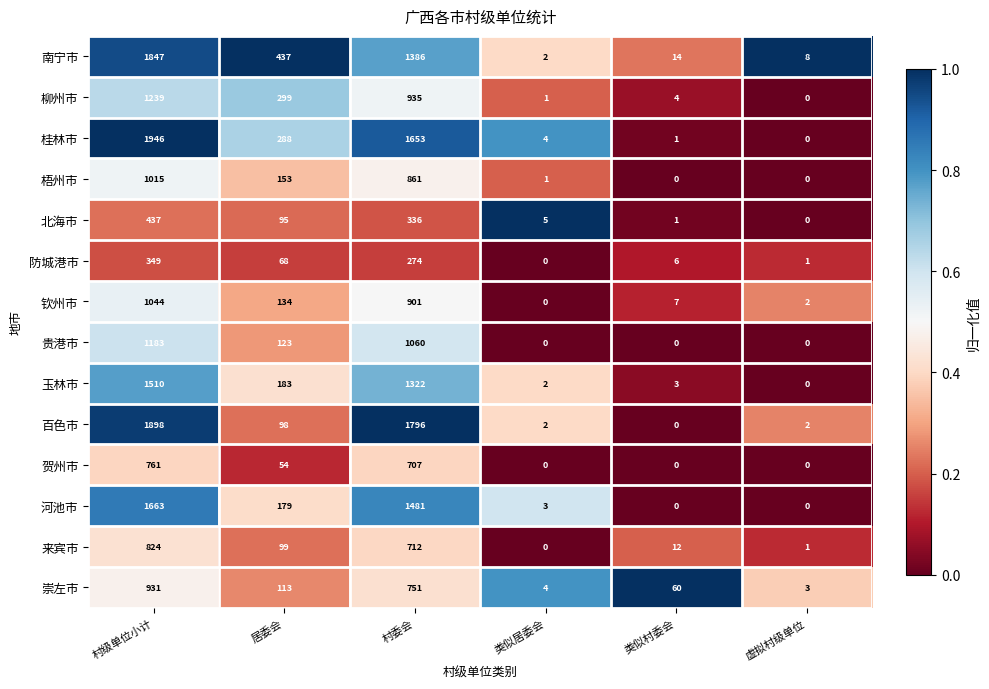

Which label corresponds to the largest value in the chart?

村级单位小计